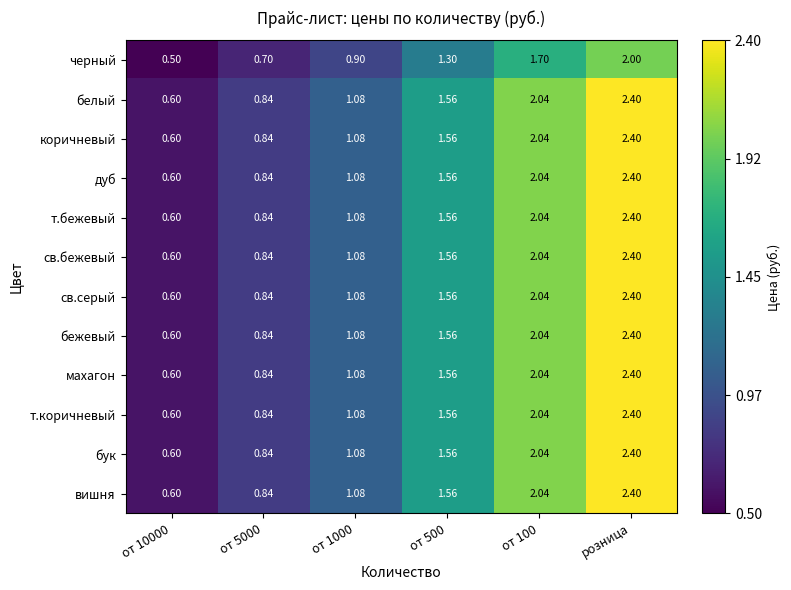

Which category has the highest value across all series?

розница